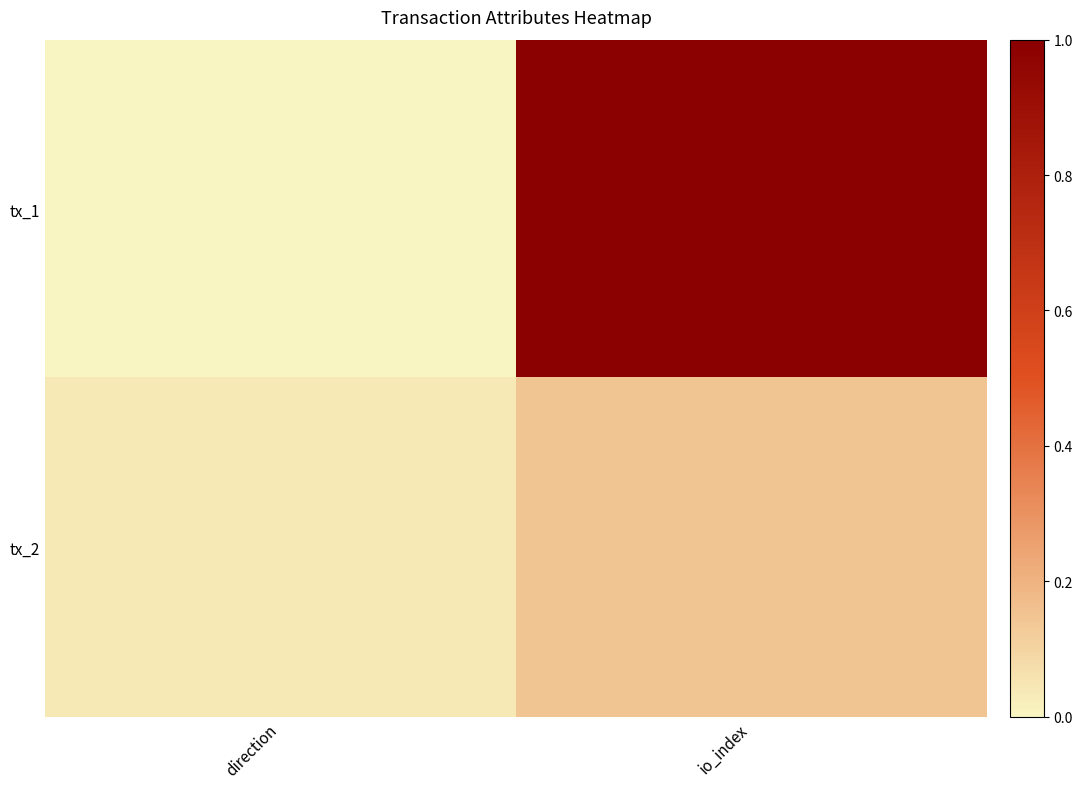

At which category is the sum across all series the highest?

io_index